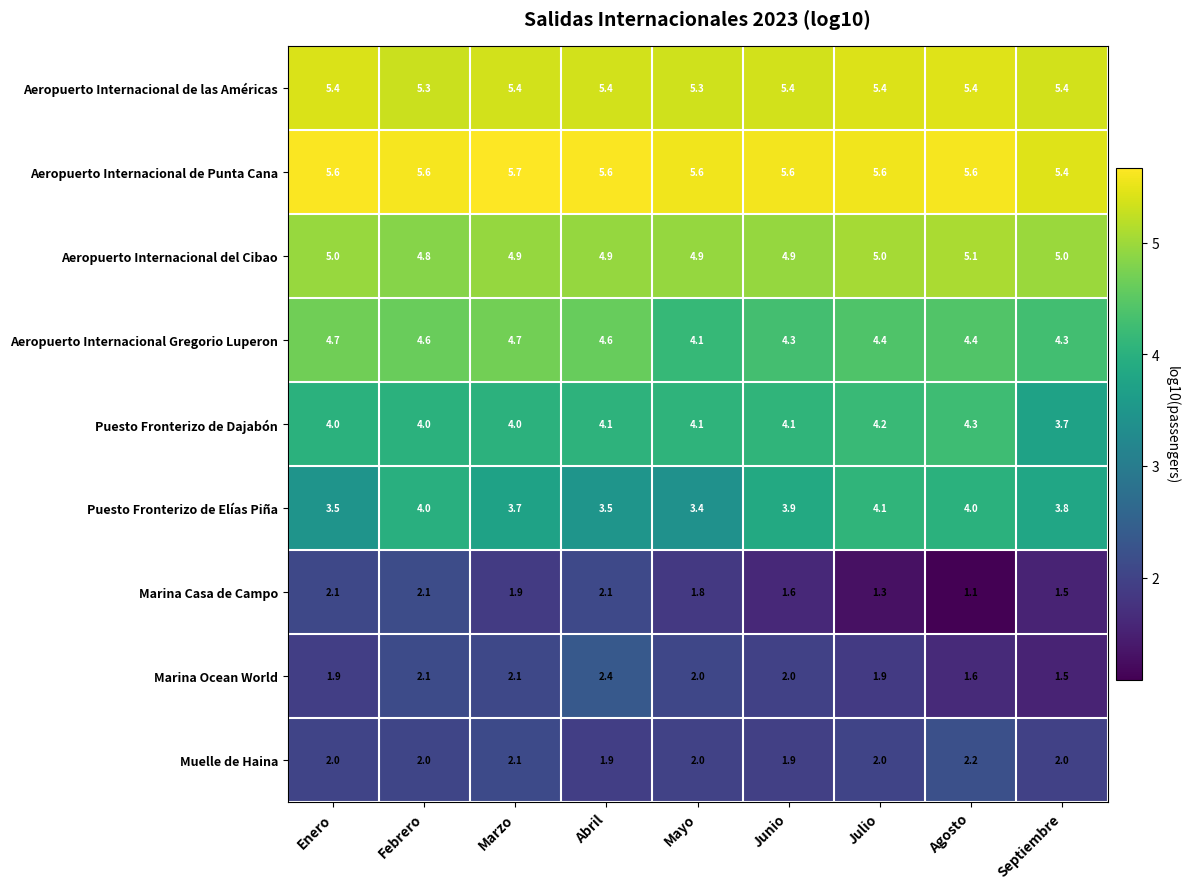

Which series changed the most between Marzo and Mayo?

Aeropuerto Internacional Gregorio Luperon